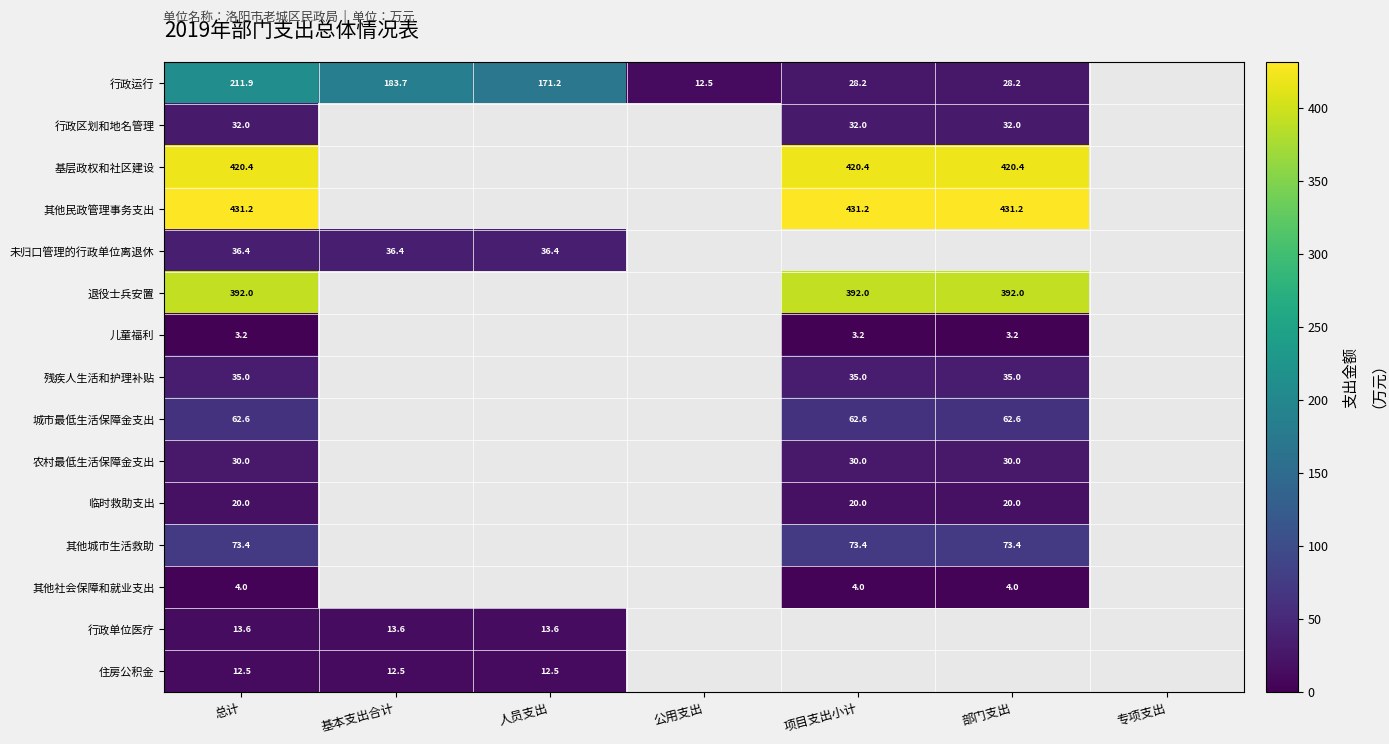

At 总计, list the series in order from largest to smallest.

其他民政管理事务支出, 基层政权和社区建设, 退役士兵安置, 行政运行, 其他城市生活救助, 城市最低生活保障金支出, 未归口管理的行政单位离退休, 残疾人生活和护理补贴, 行政区划和地名管理, 农村最低生活保障金支出, 临时救助支出, 行政单位医疗, 住房公积金, 其他社会保障和就业支出, 儿童福利